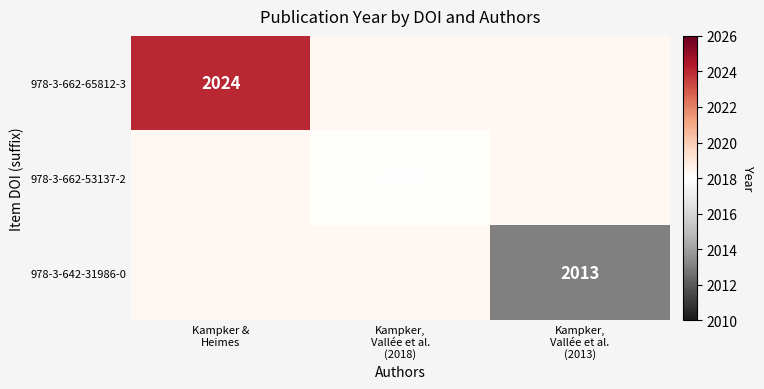

How many data points does each series have?

3